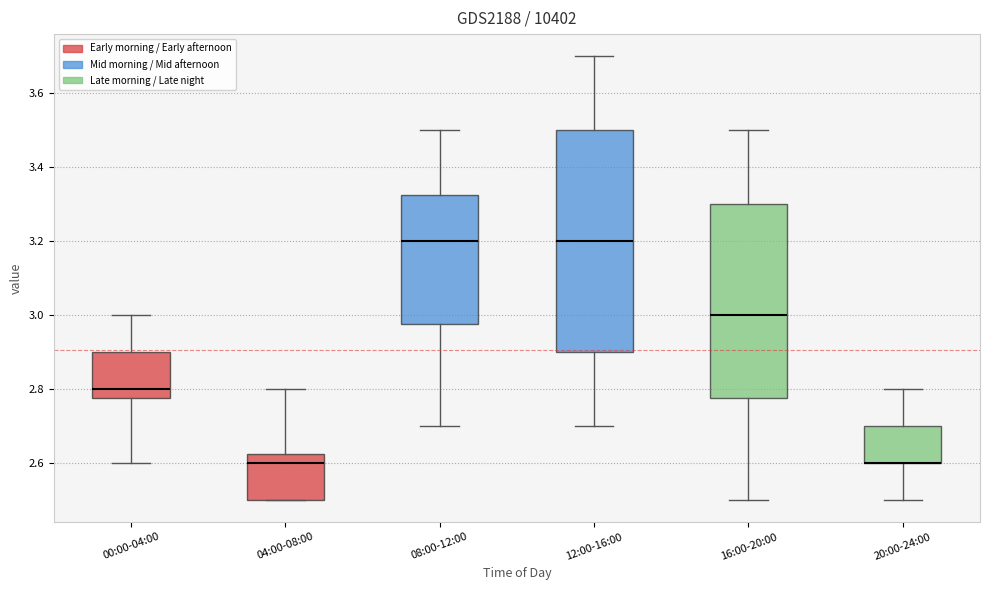

Where is the lower edge of the box for 04:00-08:00 on the y-axis? The values are not printed on the chart, so give them approximately, as read against the axis.

2.50